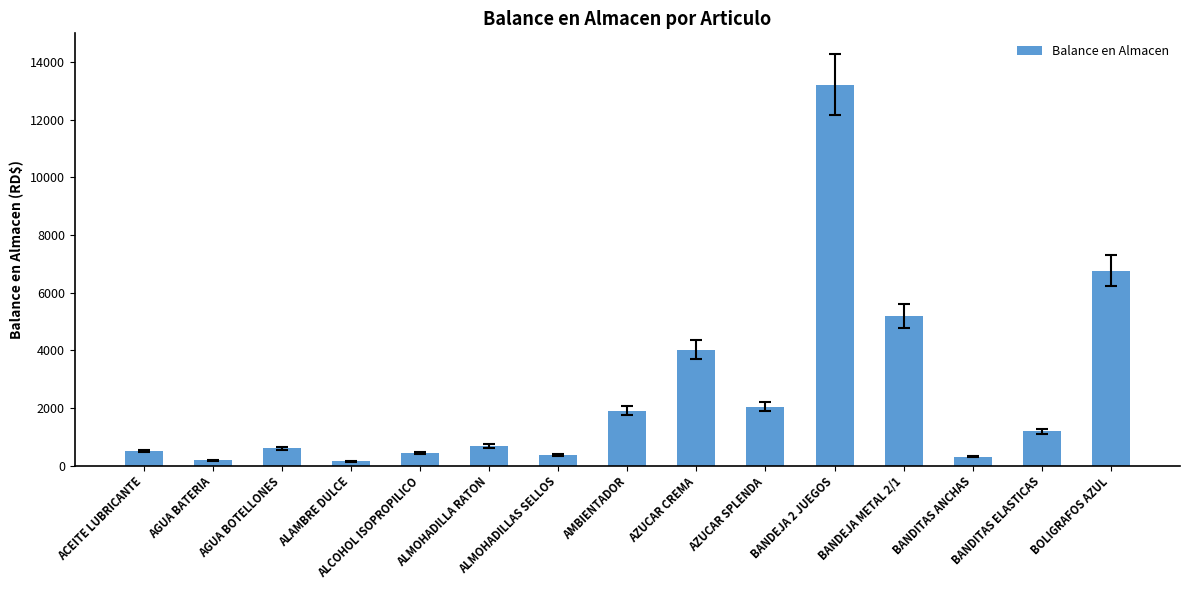

At which label is the value closest to 6683?

BOLIGRAFOS AZUL